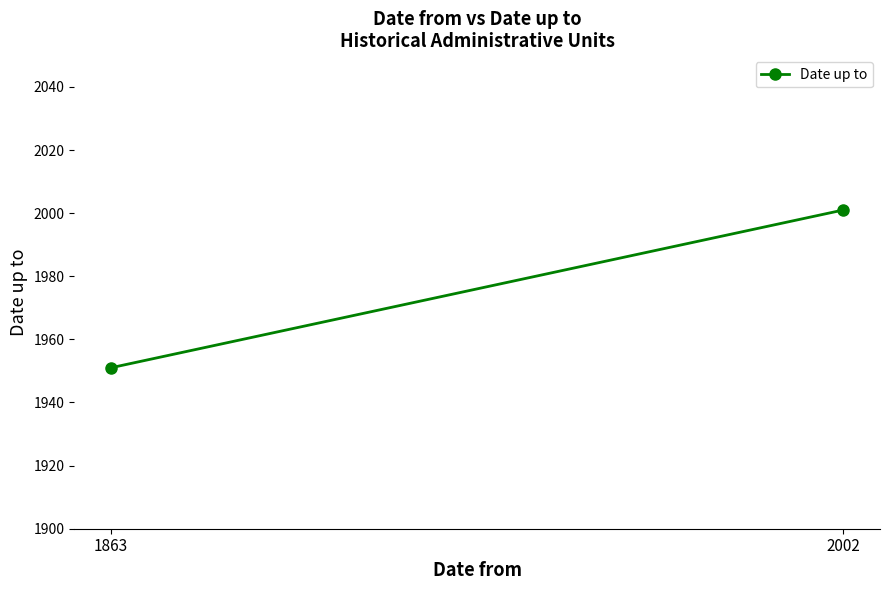

Reading left to right, what are all the values shown in this chart?

1863=1951	2002=2001